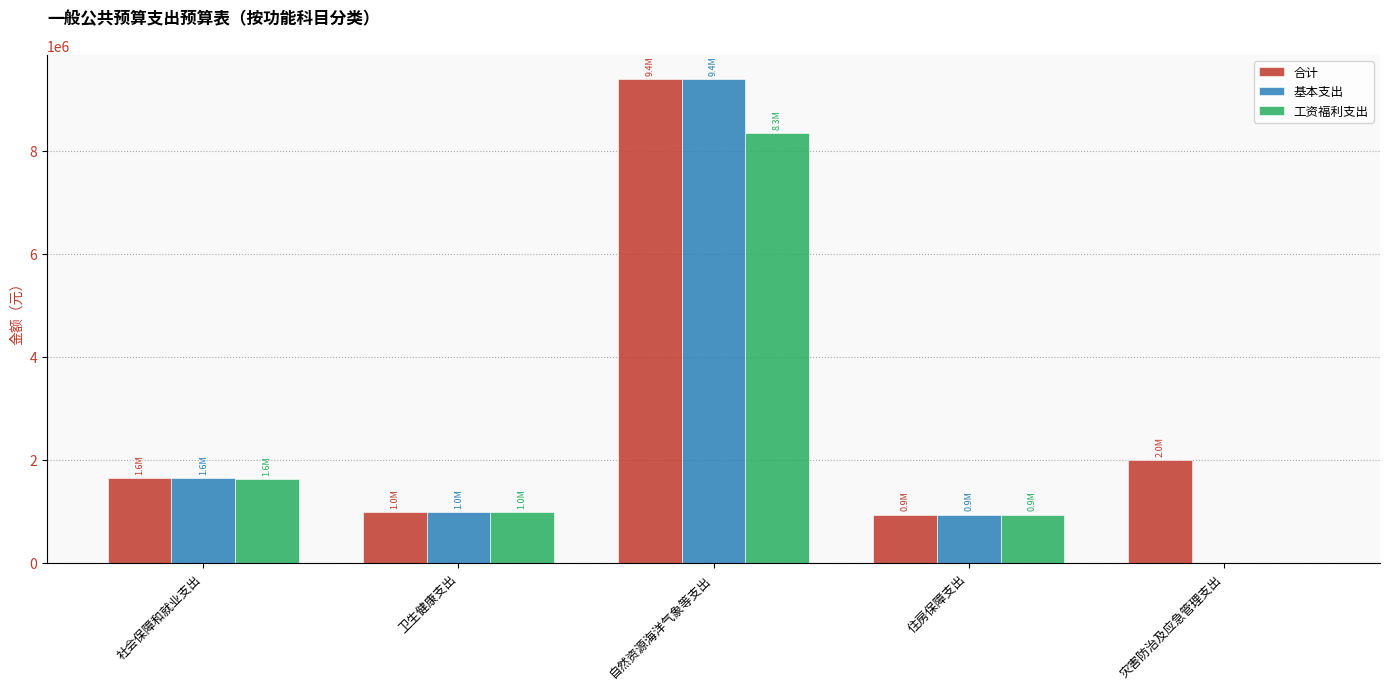

Which series has the widest spread of values?

基本支出